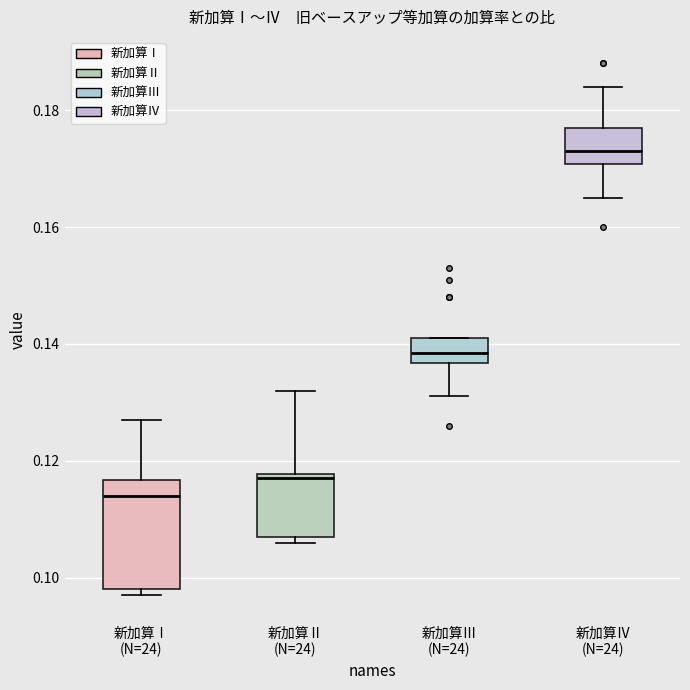

Where is the lower edge of the box for 新加算Ⅱ (N=24) on the y-axis? The values are not printed on the chart, so give them approximately, as read against the axis.

0.108